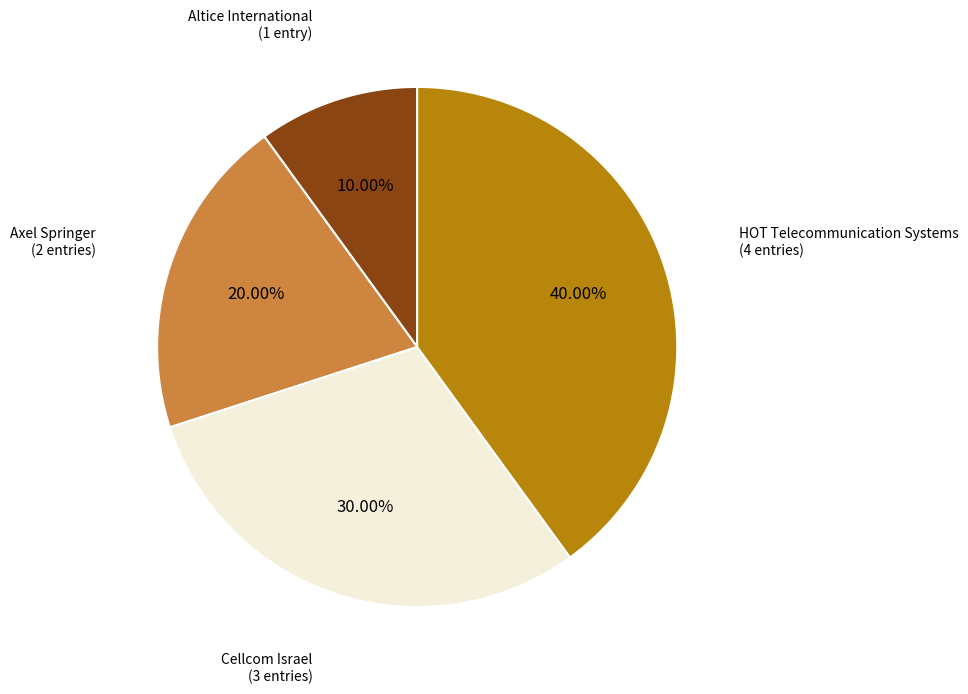

Does any single category account for the majority?

No